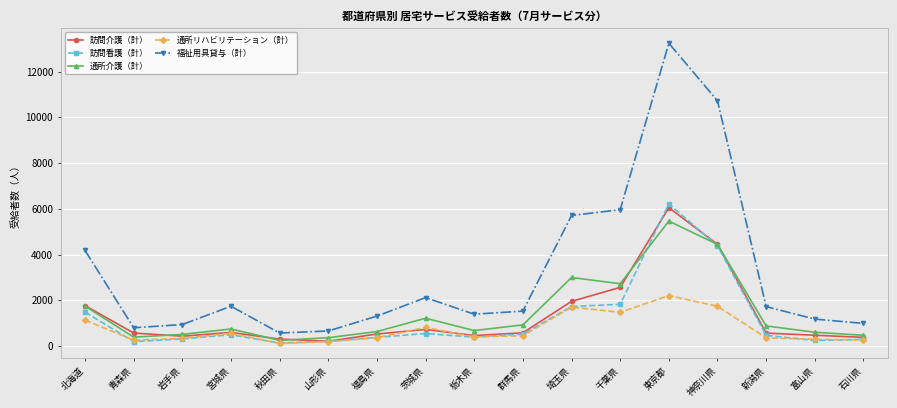

Rank the series at 千葉県 from highest to lowest value.

福祉用具貸与（計）, 通所介護（計）, 訪問介護（計）, 訪問看護（計）, 通所リハビリテーション（計）